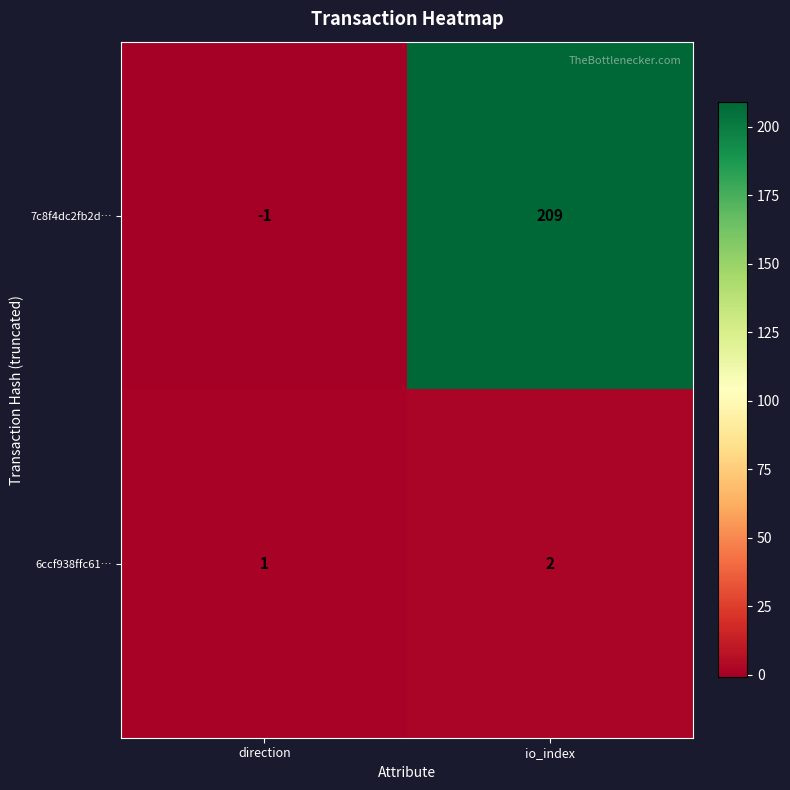

What is the sum of all 7c8f4dc2fb2d… values?

208